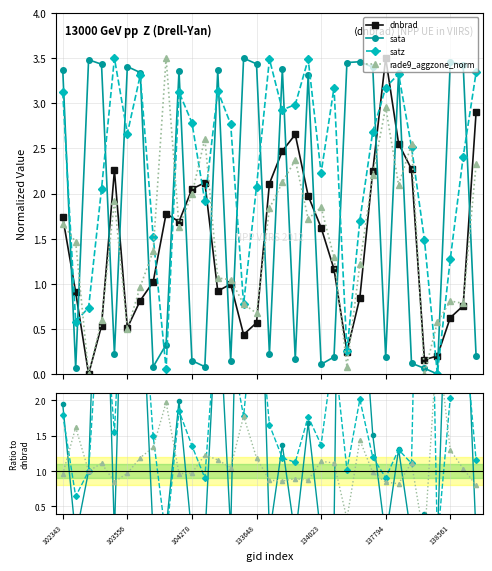

In dnbrad, how many points are lower than both neighbors (excluding endpoints)?

7